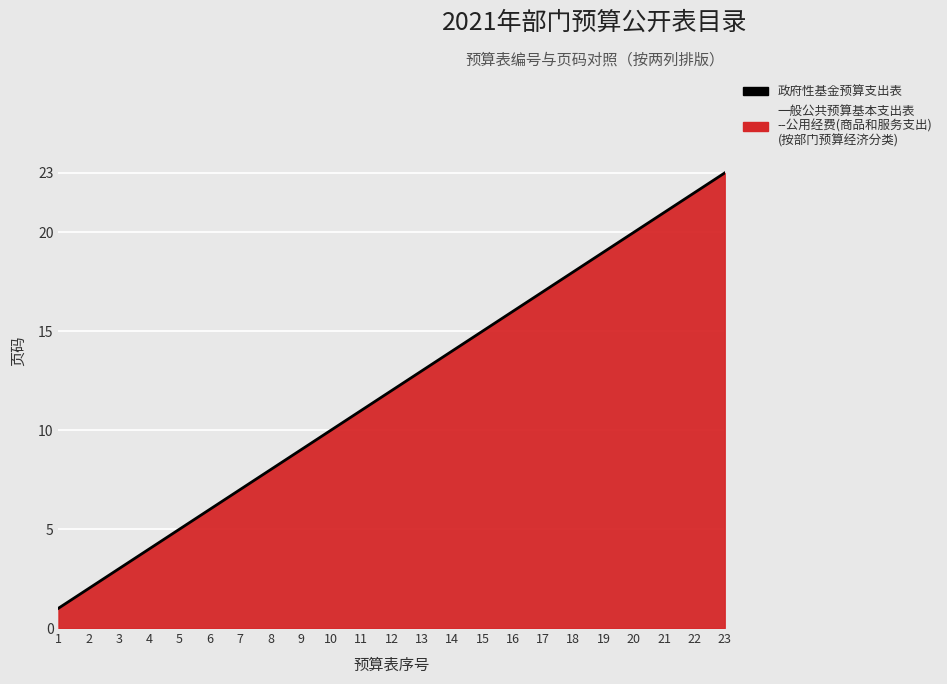

Reading left to right, what are all the values shown in this chart?

1=1	2=2	3=3	4=4	5=5	6=6	7=7	8=8	9=9	10=10	11=11	12=12	13=13	14=14	15=15	16=16	17=17	18=18	19=19	20=20	21=21	22=22	23=23